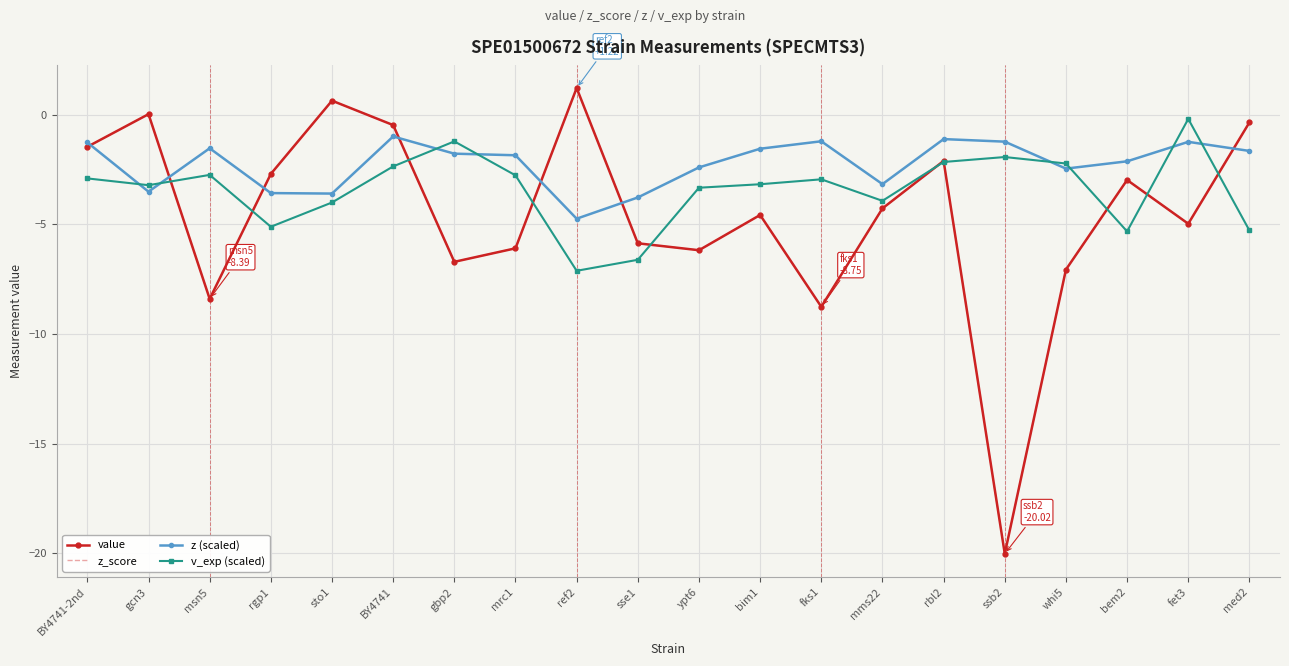

What is the difference between the z (scaled) values at rgp1 and mrc1?

1.7